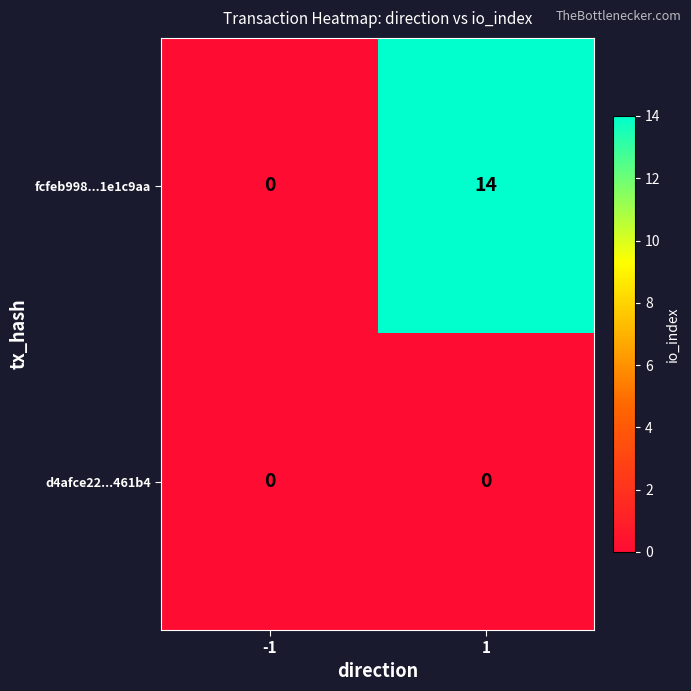

What is the spread (max minus min) of values at 1?

14